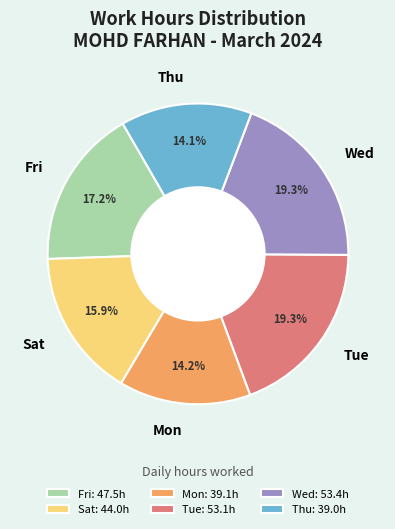

What percentage do Mon and Sat together represent?

30.1%